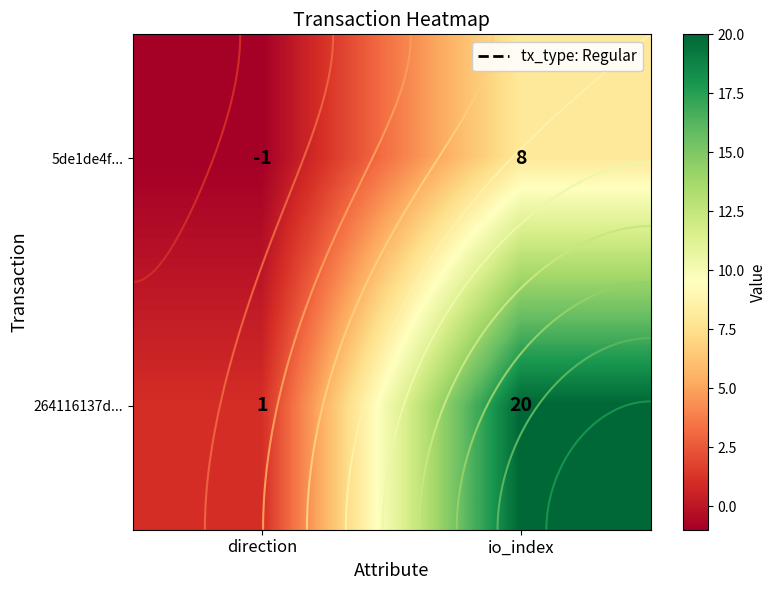

How many 264116137d... values are between 1 and 20?

2